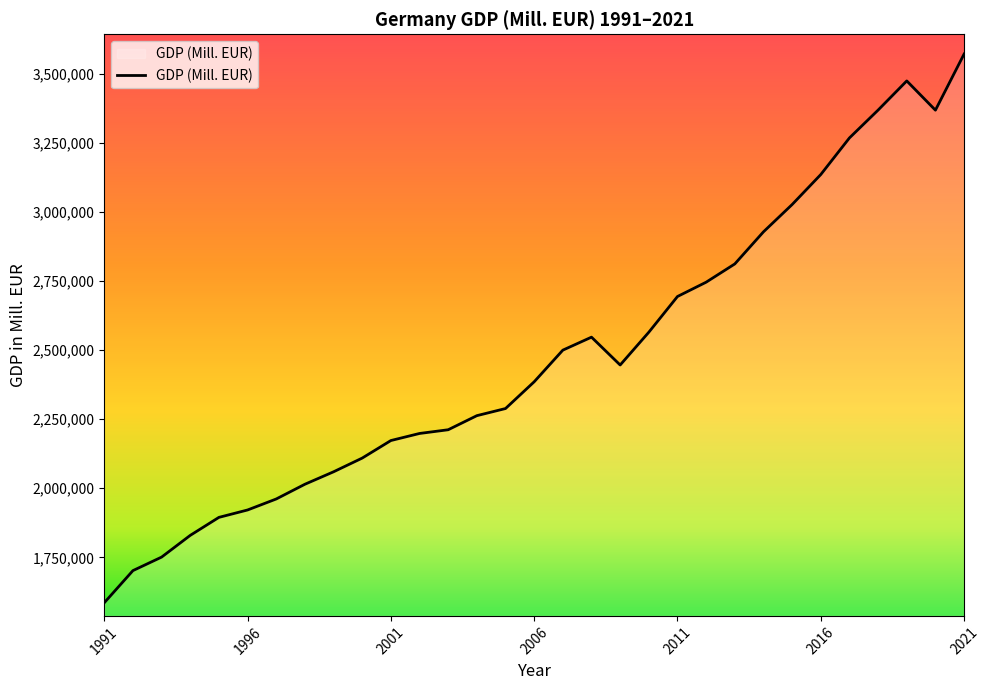

What is the difference between the maximum and minimum values?

1984820